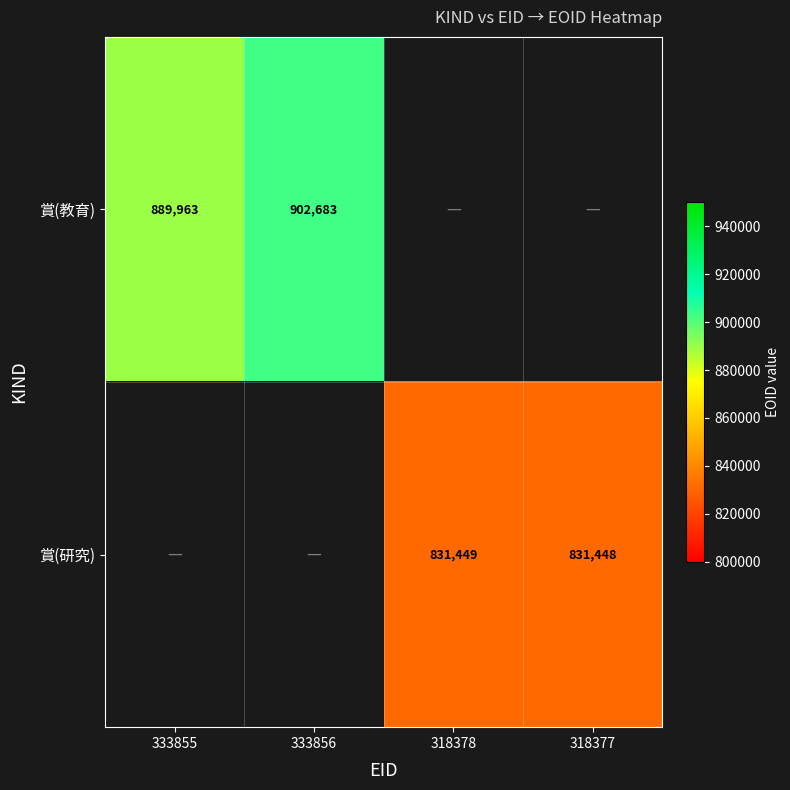

At how many categories does at least one series exceed 863786?

2